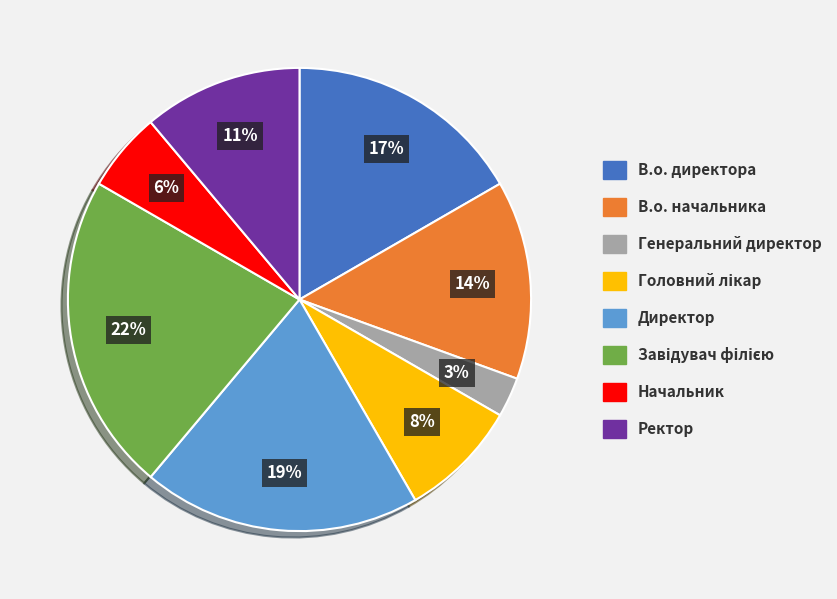

To the nearest percent, what is the difference between the largest and smallest slice percentages?

19%